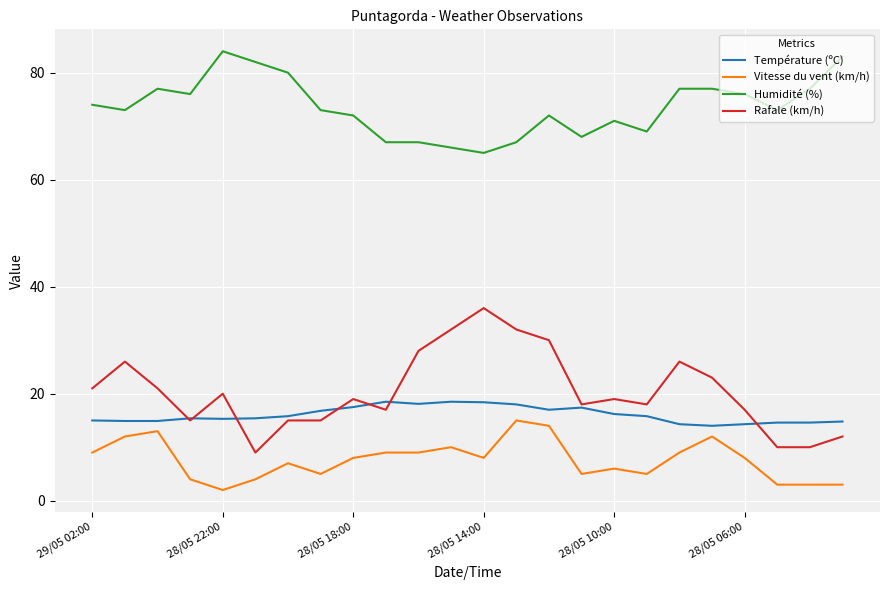

What is the maximum value for Vitesse du vent (km/h)?

15.0